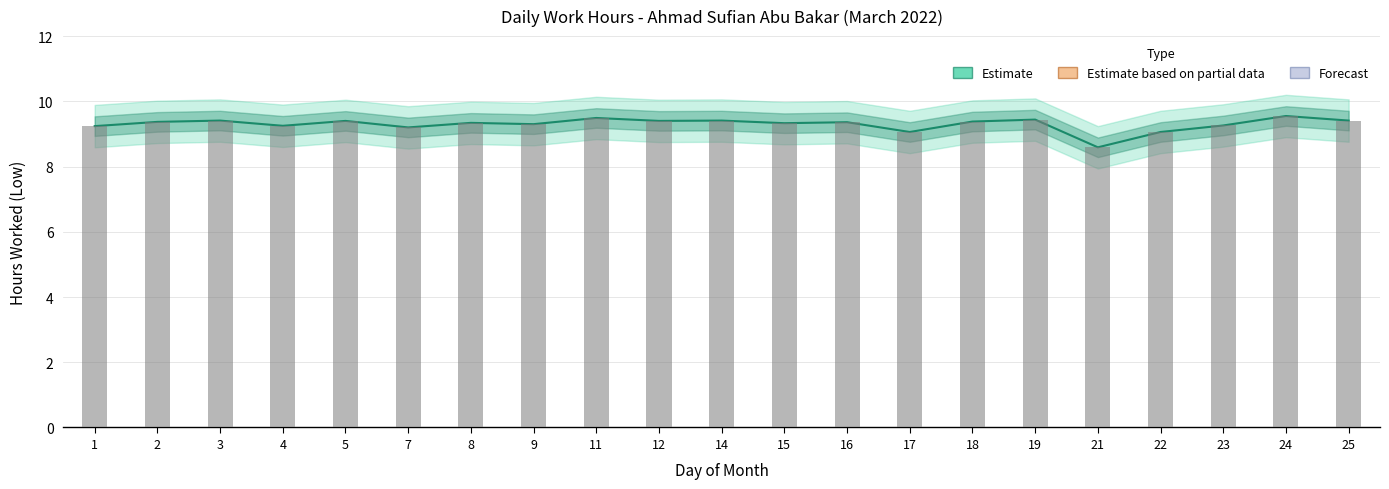

Read the value at 4.

9.2